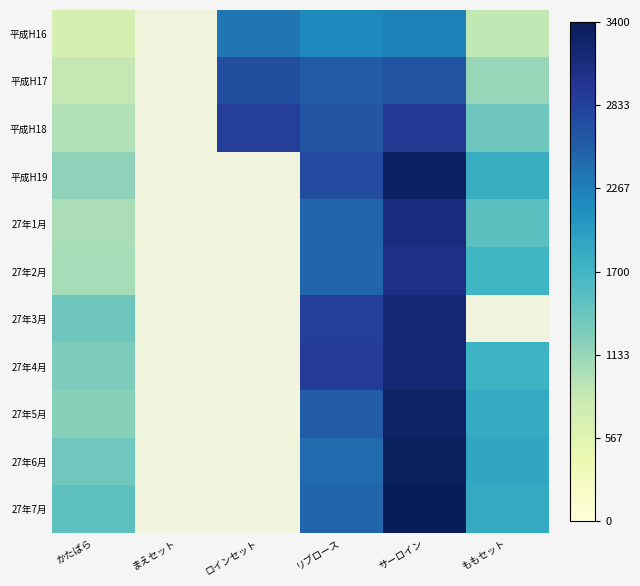

Rank the series by their maximum value, from lowest to highest.

平成H16, 平成H17, 平成H18, 27年2月, 27年1月, 27年3月, 27年4月, 27年5月, 平成H19, 27年6月, 27年7月